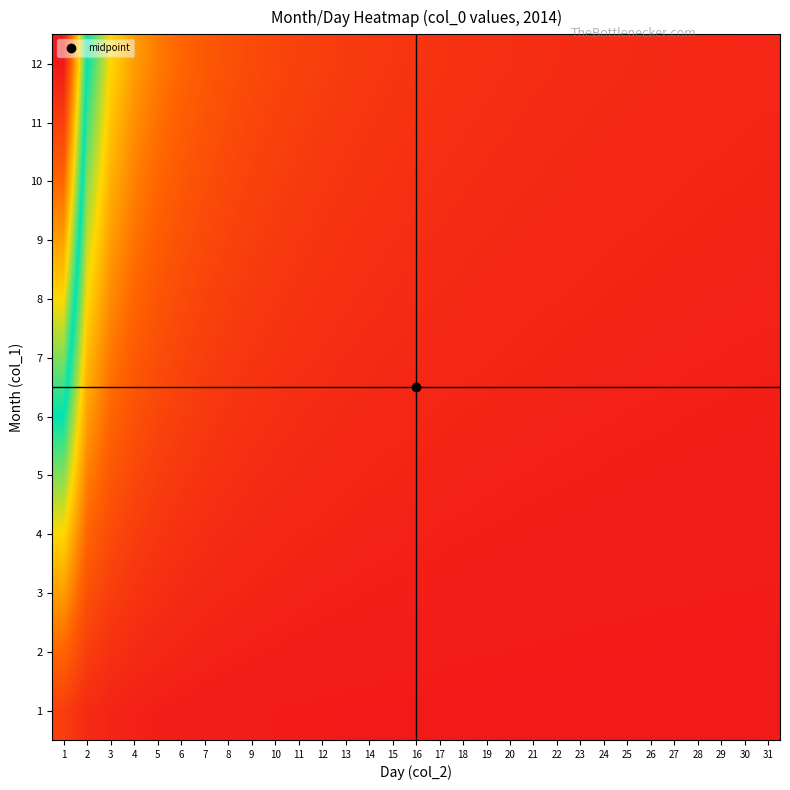

Reading right to left, extract all data points from this chart.

1: 31=0.0	30=0.0	29=0.0	28=0.0	27=0.0	26=0.0	25=0.0	24=0.0	23=0.0	22=0.0	21=0.0	20=0.0	19=0.0	18=0.0	17=0.0	16=0.0	15=0.0	14=0.0	13=0.0	12=0.0	11=0.0	10=0.0	9=0.0	8=0.0	7=0.1	6=0.1	5=0.1	4=0.1	3=0.1	2=0.2	1=0.4
2: 31=0.0	30=0.0	29=0.0	28=0.0	27=0.0	26=0.0	25=0.0	24=0.0	23=0.0	22=0.0	21=0.0	20=0.0	19=0.0	18=0.0	17=0.0	16=0.0	15=0.1	14=0.1	13=0.1	12=0.1	11=0.1	10=0.1	9=0.1	8=0.1	7=0.1	6=0.1	5=0.2	4=0.2	3=0.3	2=0.4	1=0.8
3: 31=0.0	30=0.0	29=0.0	28=0.0	27=0.0	26=0.0	25=0.0	24=0.0	23=0.1	22=0.1	21=0.1	20=0.1	19=0.1	18=0.1	17=0.1	16=0.1	15=0.1	14=0.1	13=0.1	12=0.1	11=0.1	10=0.1	9=0.1	8=0.1	7=0.2	6=0.2	5=0.2	4=0.3	3=0.4	2=0.6	1=1.2
4: 31=0.0	30=0.1	29=0.1	28=0.1	27=0.1	26=0.1	25=0.1	24=0.1	23=0.1	22=0.1	21=0.1	20=0.1	19=0.1	18=0.1	17=0.1	16=0.1	15=0.1	14=0.1	13=0.1	12=0.1	11=0.1	10=0.2	9=0.2	8=0.2	7=0.2	6=0.3	5=0.3	4=0.4	3=0.5	2=0.8	1=1.5
5: 31=0.1	30=0.1	29=0.1	28=0.1	27=0.1	26=0.1	25=0.1	24=0.1	23=0.1	22=0.1	21=0.1	20=0.1	19=0.1	18=0.1	17=0.1	16=0.1	15=0.1	14=0.1	13=0.1	12=0.2	11=0.2	10=0.2	9=0.2	8=0.2	7=0.3	6=0.3	5=0.4	4=0.5	3=0.6	2=1.0	1=1.9
6: 31=0.1	30=0.1	29=0.1	28=0.1	27=0.1	26=0.1	25=0.1	24=0.1	23=0.1	22=0.1	21=0.1	20=0.1	19=0.1	18=0.1	17=0.1	16=0.1	15=0.2	14=0.2	13=0.2	12=0.2	11=0.2	10=0.2	9=0.3	8=0.3	7=0.3	6=0.4	5=0.5	4=0.6	3=0.8	2=1.2	1=2.3
7: 31=0.1	30=0.1	29=0.1	28=0.1	27=0.1	26=0.1	25=0.1	24=0.1	23=0.1	22=0.1	21=0.1	20=0.1	19=0.1	18=0.2	17=0.2	16=0.2	15=0.2	14=0.2	13=0.2	12=0.2	11=0.2	10=0.3	9=0.3	8=0.3	7=0.4	6=0.5	5=0.5	4=0.7	3=0.9	2=1.4	1=2.7
8: 31=0.1	30=0.1	29=0.1	28=0.1	27=0.1	26=0.1	25=0.1	24=0.1	23=0.1	22=0.1	21=0.1	20=0.2	19=0.2	18=0.2	17=0.2	16=0.2	15=0.2	14=0.2	13=0.2	12=0.3	11=0.3	10=0.3	9=0.3	8=0.4	7=0.4	6=0.5	5=0.6	4=0.8	3=1.0	2=1.5	1=3.1
9: 31=0.1	30=0.1	29=0.1	28=0.1	27=0.1	26=0.1	25=0.1	24=0.1	23=0.2	22=0.2	21=0.2	20=0.2	19=0.2	18=0.2	17=0.2	16=0.2	15=0.2	14=0.2	13=0.3	12=0.3	11=0.3	10=0.3	9=0.4	8=0.4	7=0.5	6=0.6	5=0.7	4=0.9	3=1.2	2=1.7	1=3.5
10: 31=0.1	30=0.1	29=0.1	28=0.1	27=0.1	26=0.1	25=0.2	24=0.2	23=0.2	22=0.2	21=0.2	20=0.2	19=0.2	18=0.2	17=0.2	16=0.2	15=0.3	14=0.3	13=0.3	12=0.3	11=0.4	10=0.4	9=0.4	8=0.5	7=0.6	6=0.6	5=0.8	4=1.0	3=1.3	2=1.9	1=3.9
11: 31=0.1	30=0.1	29=0.1	28=0.2	27=0.2	26=0.2	25=0.2	24=0.2	23=0.2	22=0.2	21=0.2	20=0.2	19=0.2	18=0.2	17=0.3	16=0.3	15=0.3	14=0.3	13=0.3	12=0.4	11=0.4	10=0.4	9=0.5	8=0.5	7=0.6	6=0.7	5=0.9	4=1.1	3=1.4	2=2.1	1=4.3
12: 31=0.1	30=0.2	29=0.2	28=0.2	27=0.2	26=0.2	25=0.2	24=0.2	23=0.2	22=0.2	21=0.2	20=0.2	19=0.2	18=0.3	17=0.3	16=0.3	15=0.3	14=0.3	13=0.4	12=0.4	11=0.4	10=0.5	9=0.5	8=0.6	7=0.7	6=0.8	5=0.9	4=1.2	3=1.5	2=2.3	1=4.6